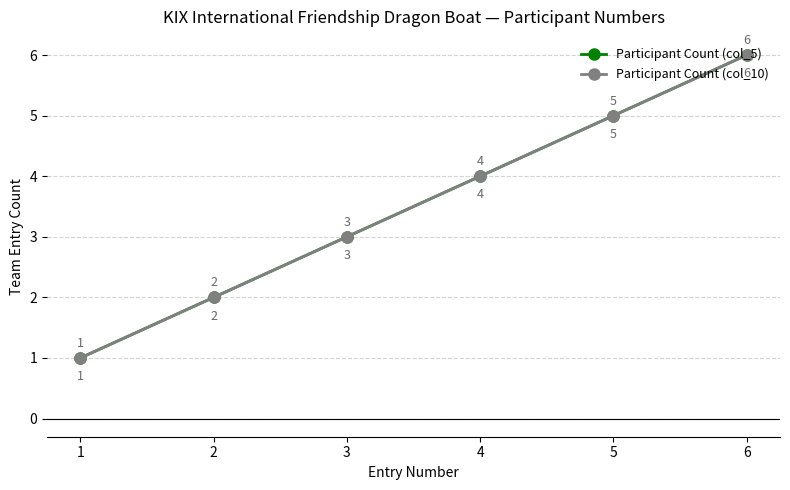

What is the sum of all Participant Count (col_10) values?

21